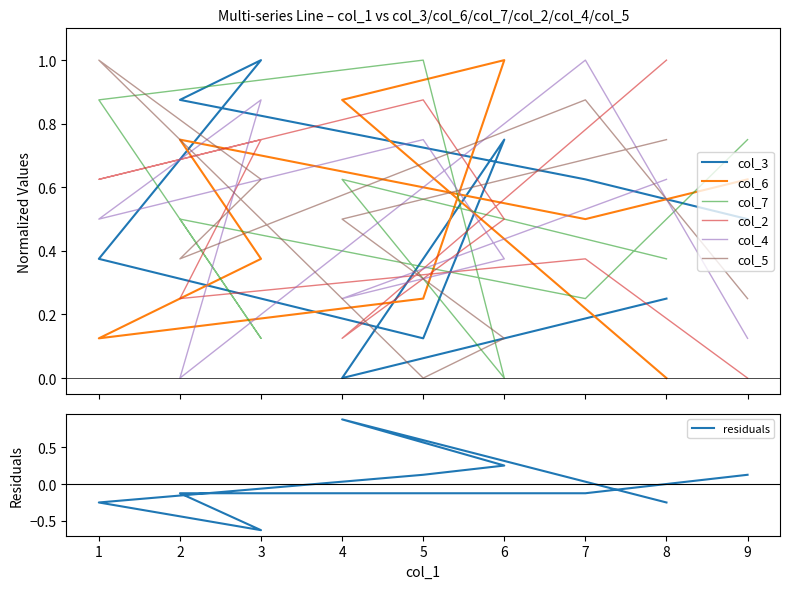

What is the difference between the highest and lowest values at 2?

0.9